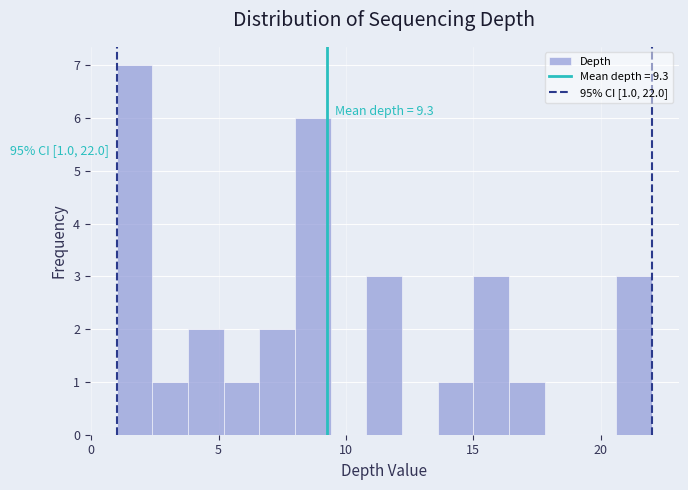

Around what value on the x-axis is the tallest bar? Give the approximate position of its centre, as read against the axis.

1.5